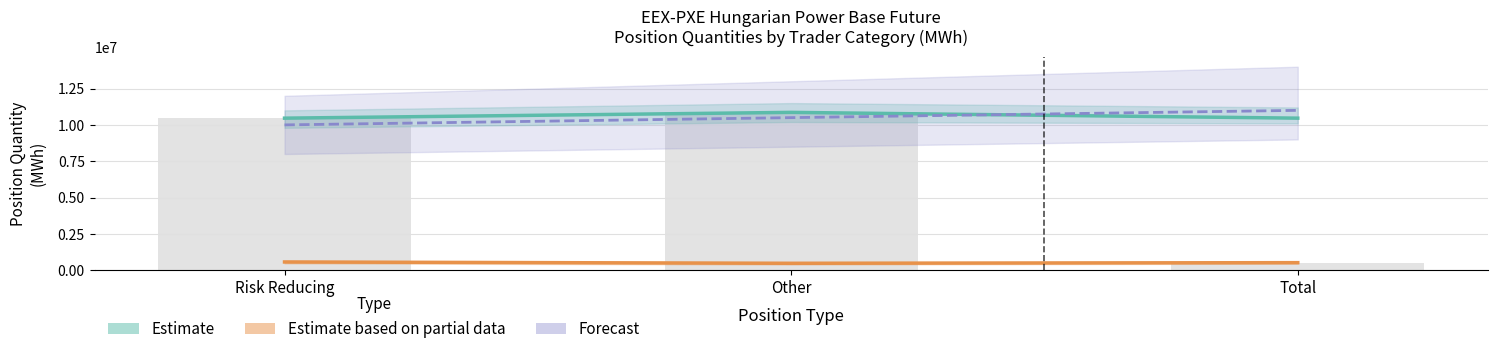

Reading left to right, extract all data points from this chart.

Estimate: 10463462	10861274	10463462
Estimate based on partial data: 578014	487840	531006
Forecast: 10000000	10500000	11000000